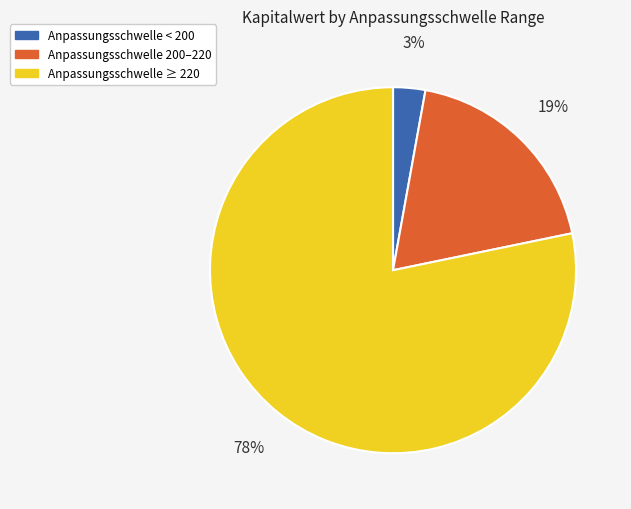

Which has a higher value, Anpassungsschwelle < 200 or Anpassungsschwelle 200–220?

Anpassungsschwelle 200–220